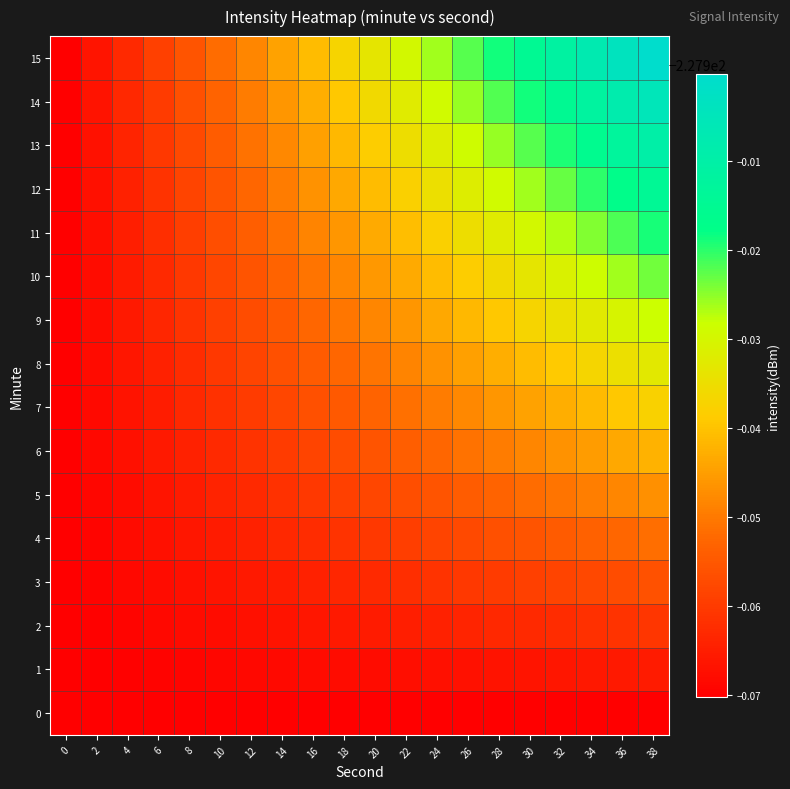

Which series has the widest spread of values?

row_15